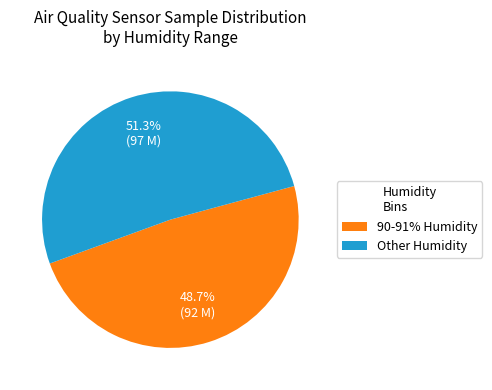

Does 90-91% Humidity account for over 50% of the chart?

No